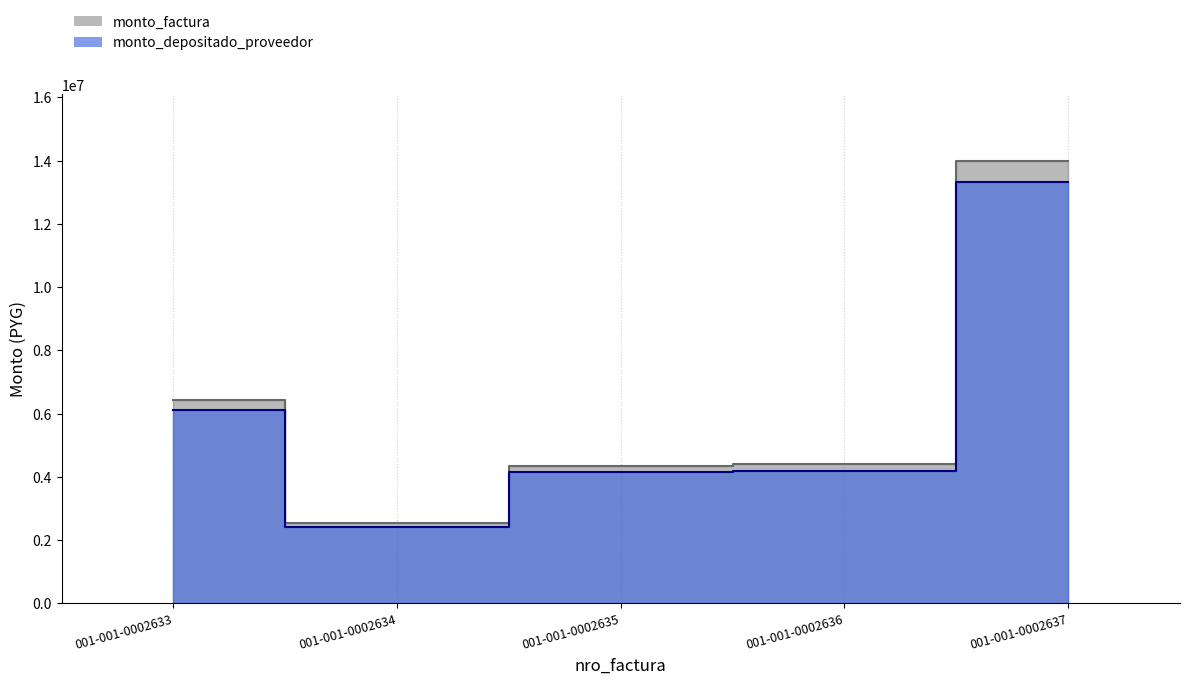

Which category has the highest value across all series?

001-001-0002637